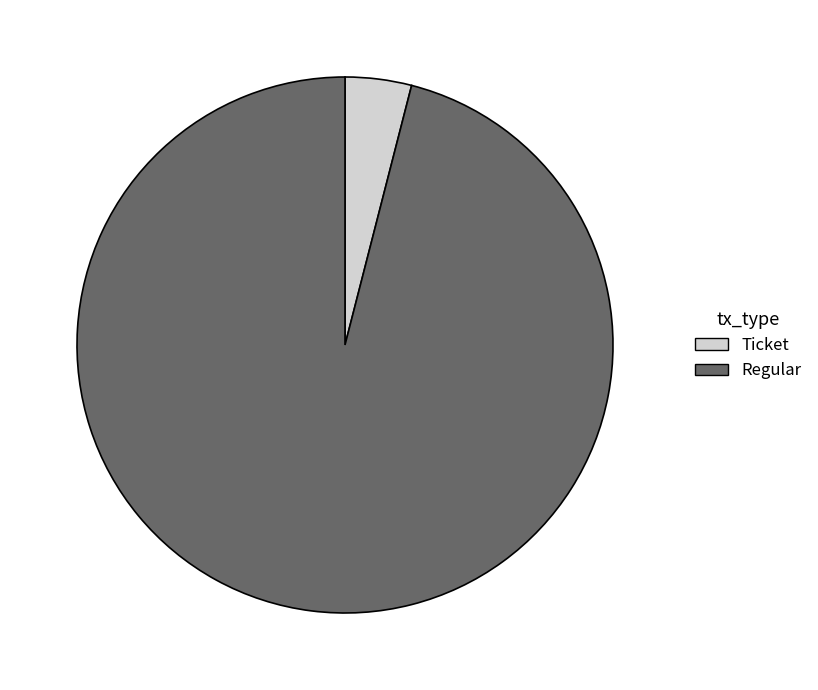

Which category has the smallest portion of the pie?

Ticket